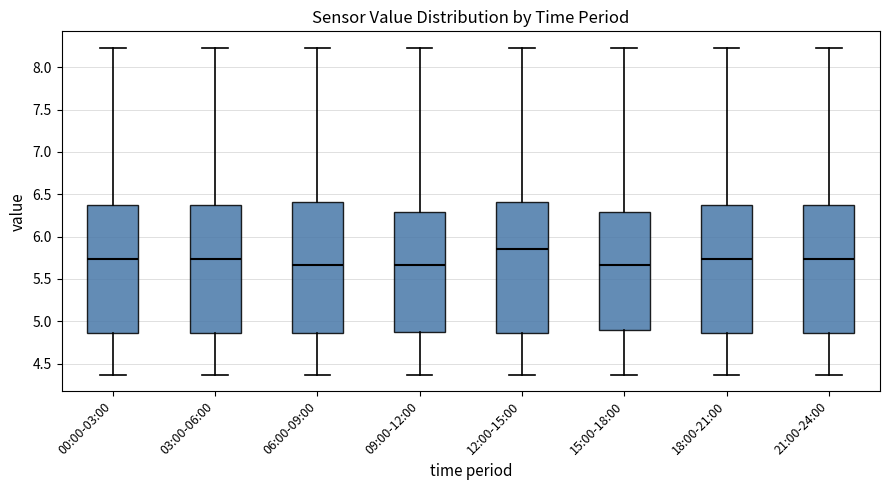

Reading left to right, transcribe this box plot: for each box, give where its median line is, the range the box spans, and where its two whiskers end, as read against the y-axis. The values are not printed on the chart, so give them approximately, as read against the axis.

00:00-03:00: median 5.75, box 4.85 to 6.35, whiskers 4.35 to 8.25
03:00-06:00: median 5.75, box 4.85 to 6.35, whiskers 4.35 to 8.25
06:00-09:00: median 5.65, box 4.85 to 6.40, whiskers 4.35 to 8.25
09:00-12:00: median 5.65, box 4.85 to 6.30, whiskers 4.35 to 8.25
12:00-15:00: median 5.85, box 4.85 to 6.40, whiskers 4.35 to 8.25
15:00-18:00: median 5.65, box 4.90 to 6.30, whiskers 4.35 to 8.25
18:00-21:00: median 5.75, box 4.85 to 6.35, whiskers 4.35 to 8.25
21:00-24:00: median 5.75, box 4.85 to 6.35, whiskers 4.35 to 8.25